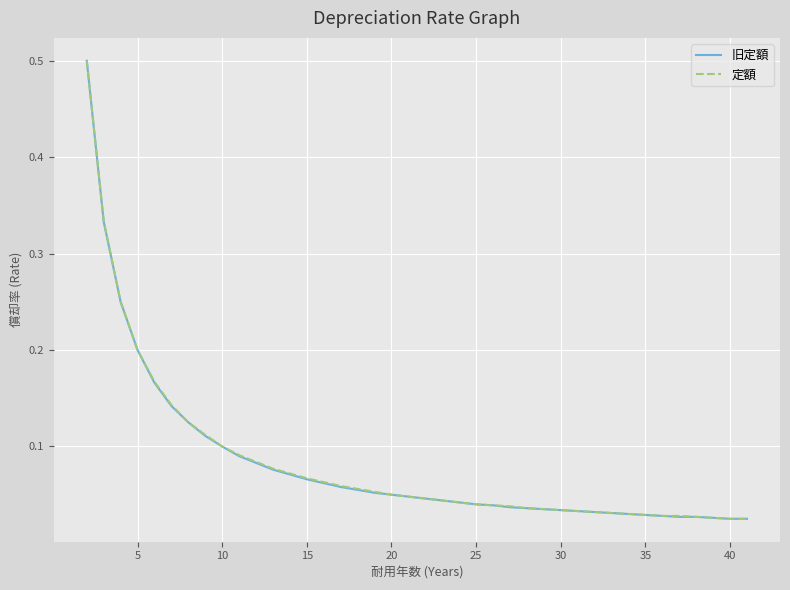

What is the greatest value displayed?

0.5